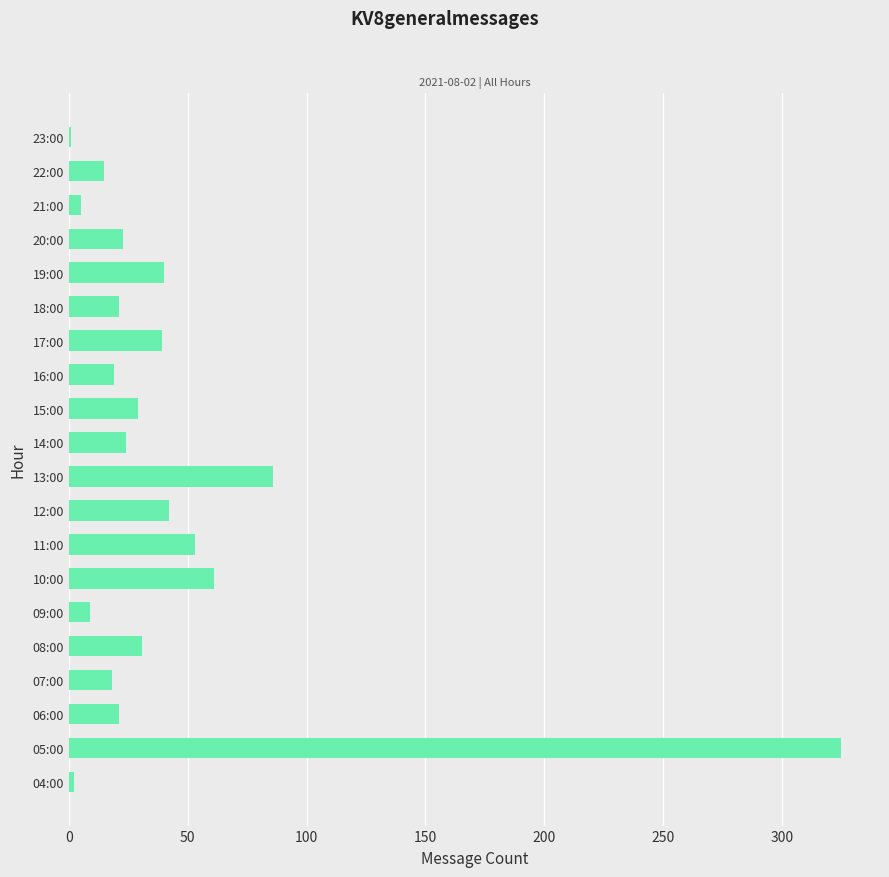

At which label is the value closest to 163?

13:00